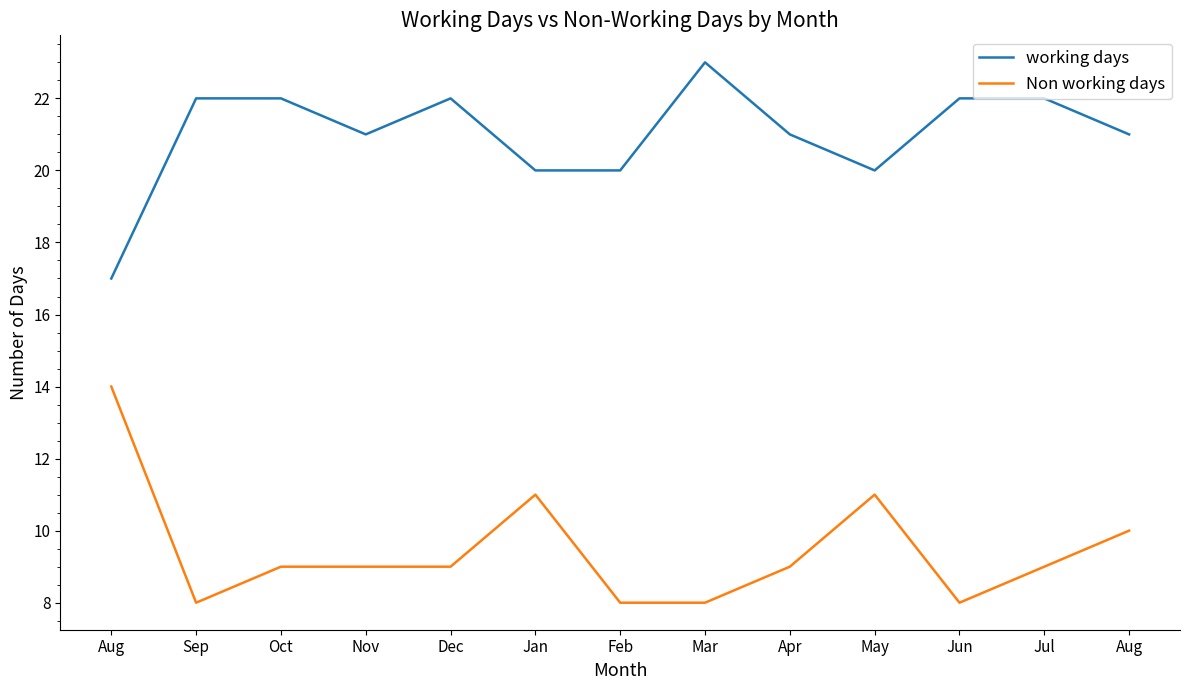

What is the sum of all working days values?

273